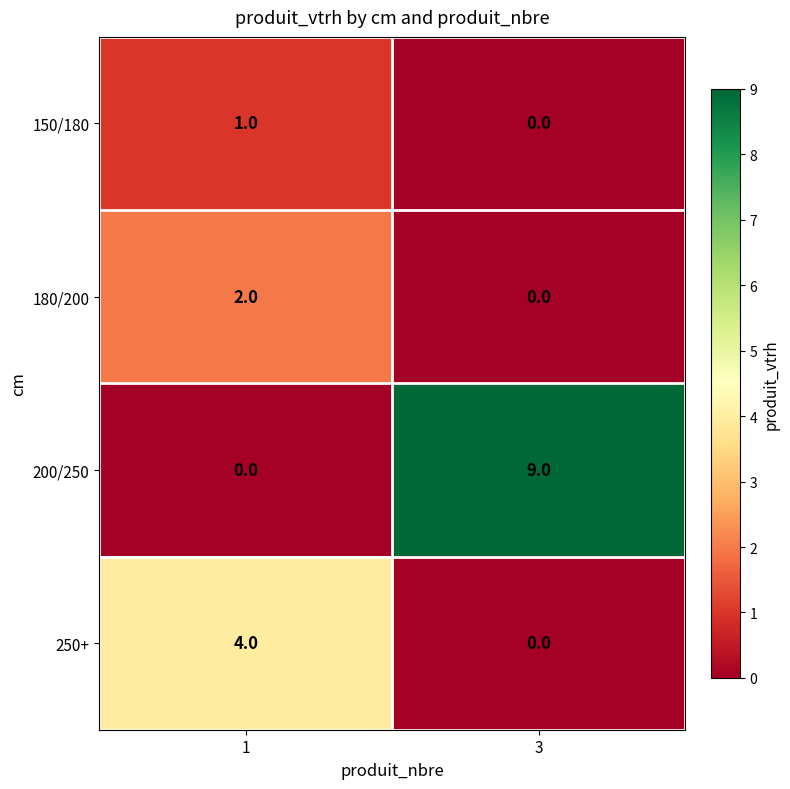

Which series has the widest spread of values?

200/250